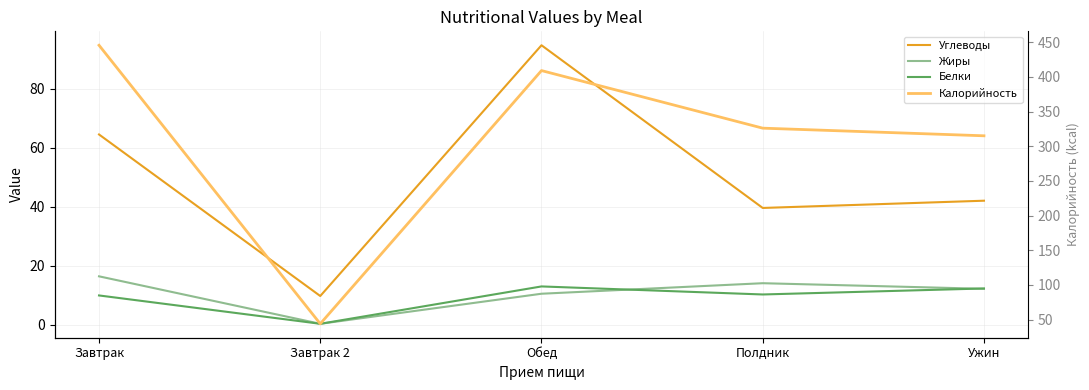

How many interior local valleys does the Калорийность series have?

1